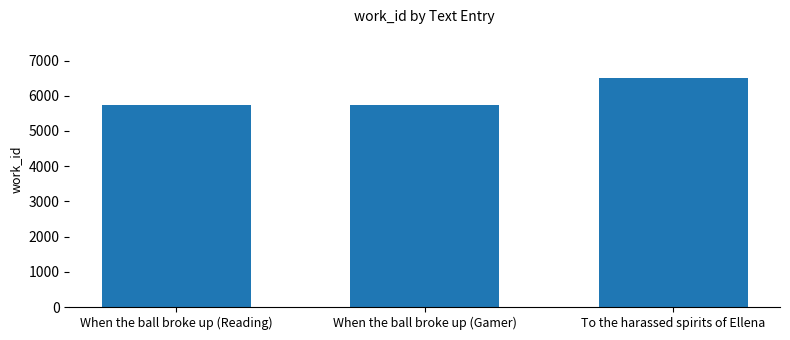

What is the value of the 2nd bar from the left?

5736